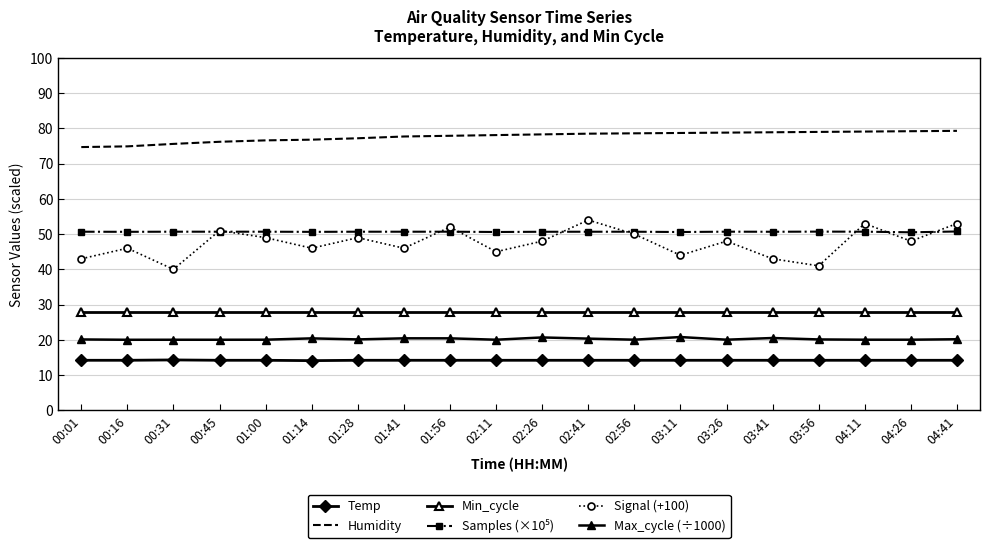

At which category does the chart reach its peak across all series?

04:41